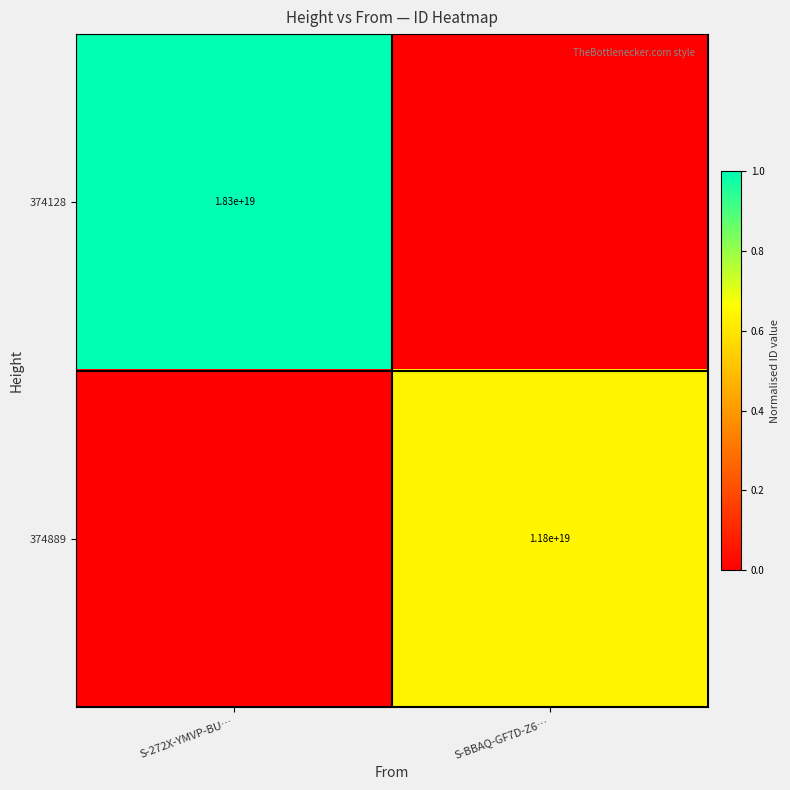

Is it true that 374889 equals 11800000000000000000 at S-BBAQ-GF7D-Z6…?

True